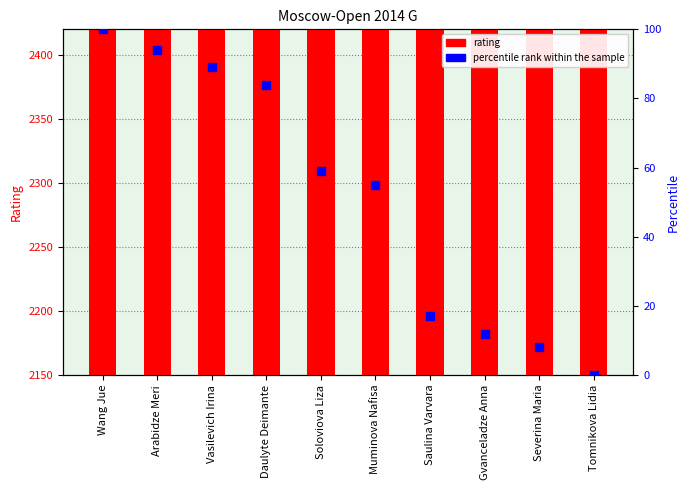

At which category is the sum across all series the highest?

Wang Jue